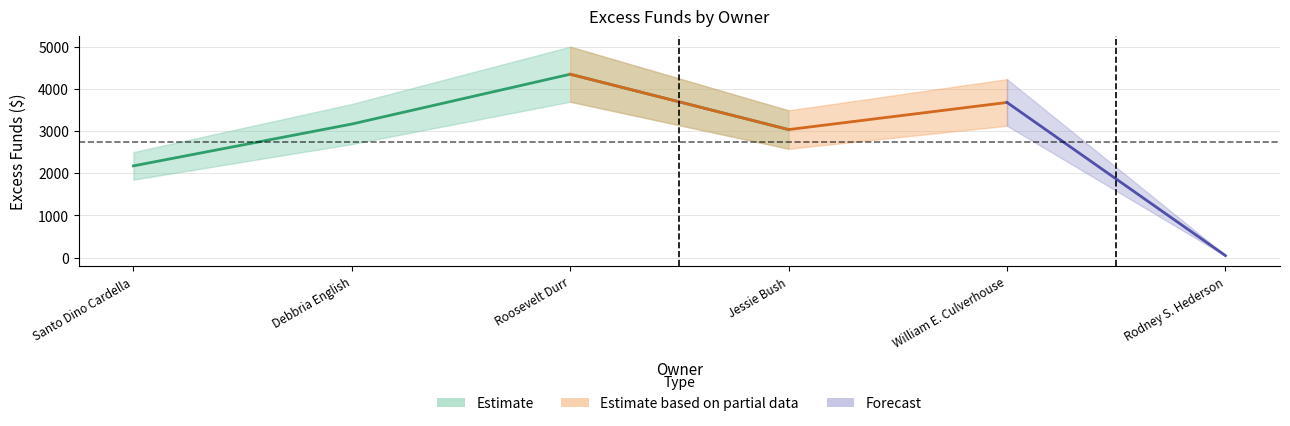

Reading left to right, list all the values displayed in this chart.

2175.9	3167.5	4348.1	3036.3	3678.9	50.0